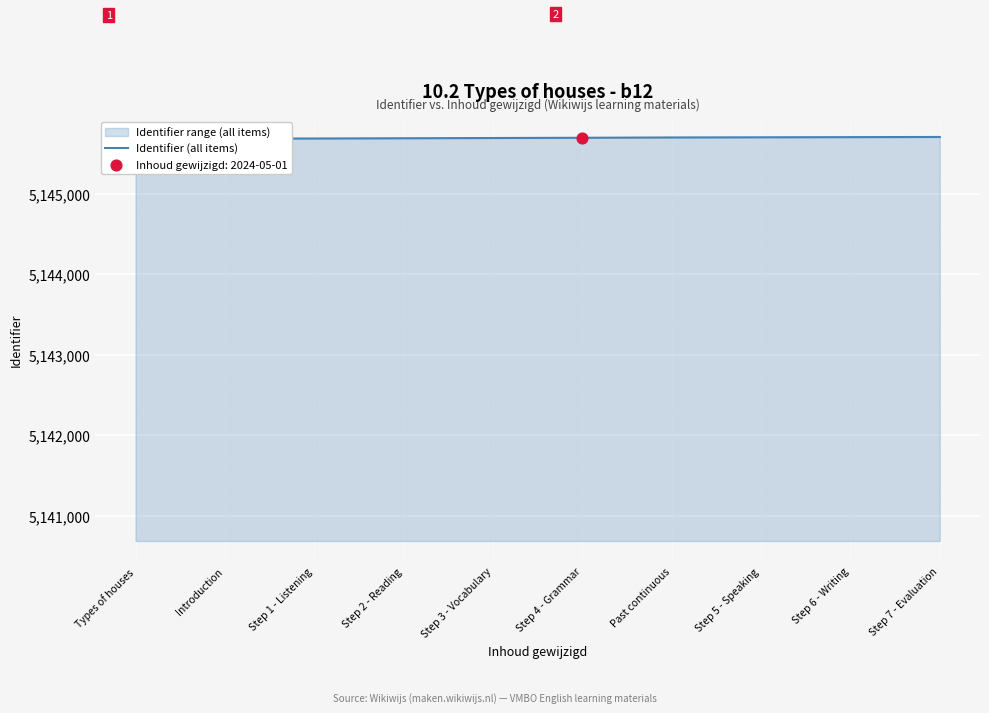

What is the ratio of the value at Past continuous to the value at Step 2 - Reading?

1.0